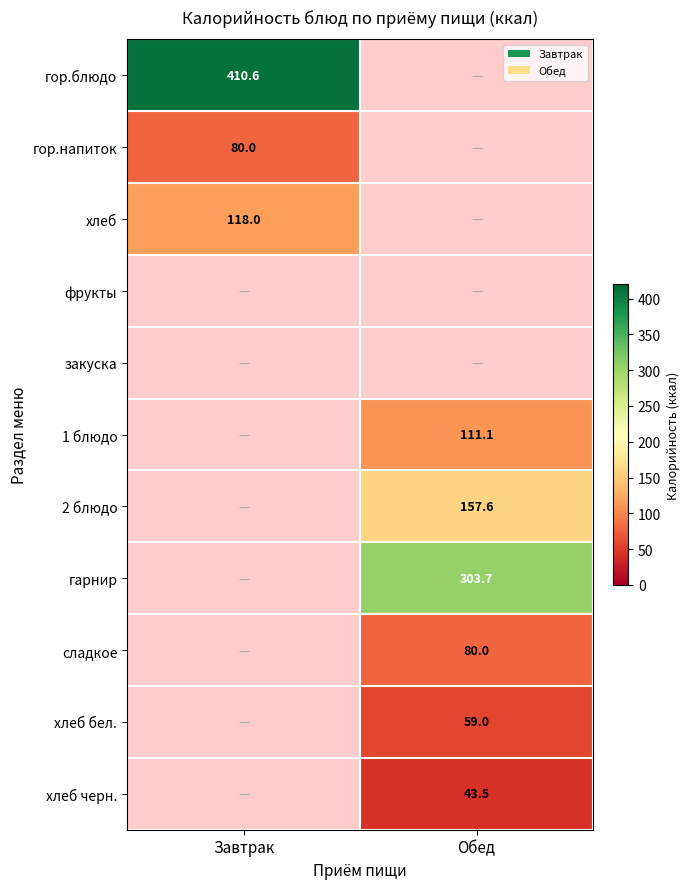

Count the number of data series in this chart.

11